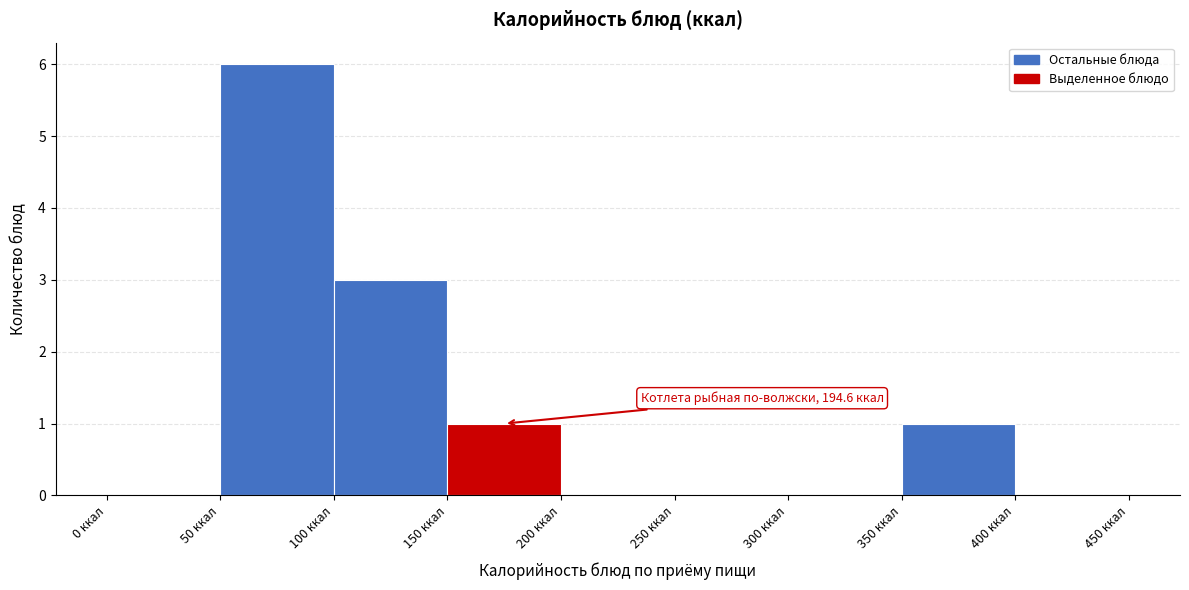

Over which range of the x-axis is the bar tallest?

50 to 100